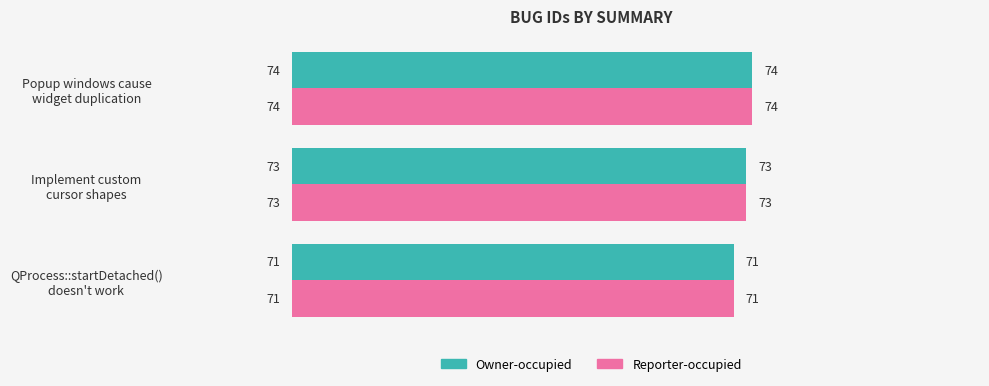

What is the highest value of the Owner-occupied series?

74